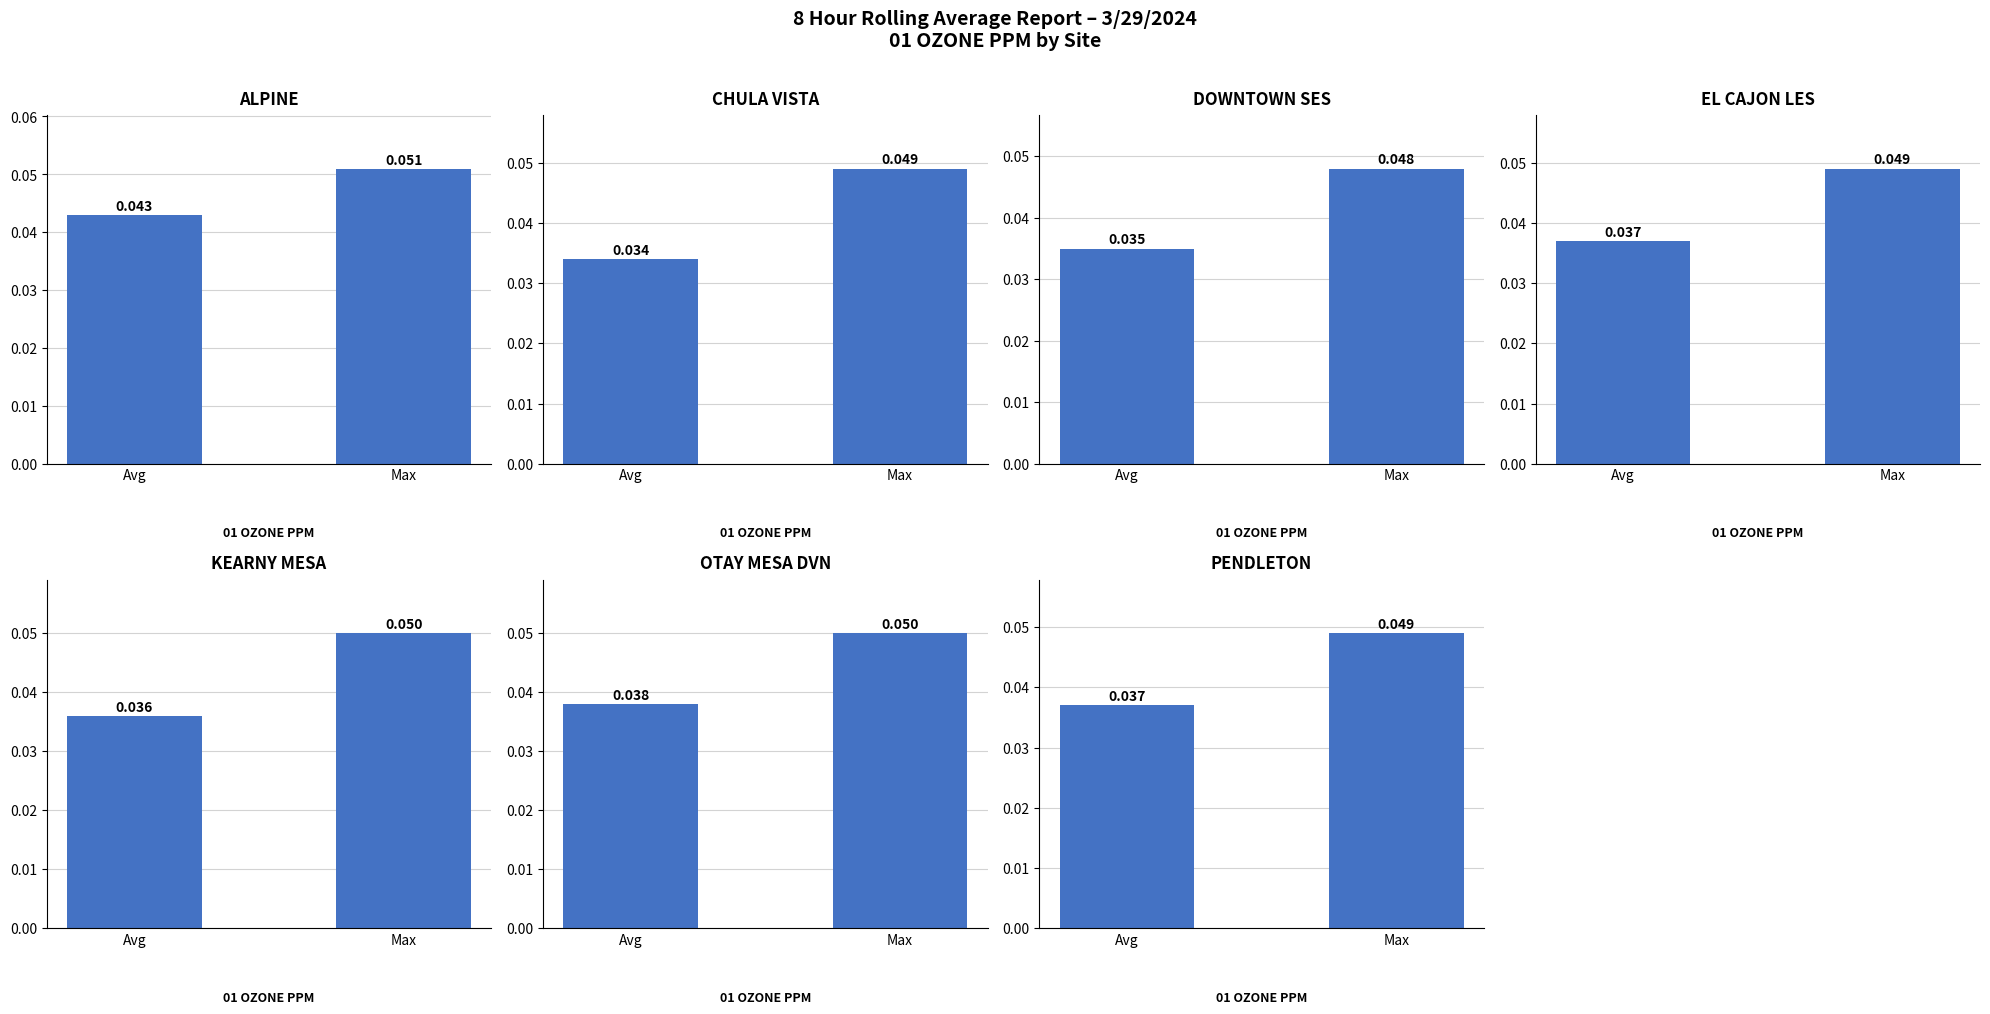

Which series has the widest spread of values?

avg